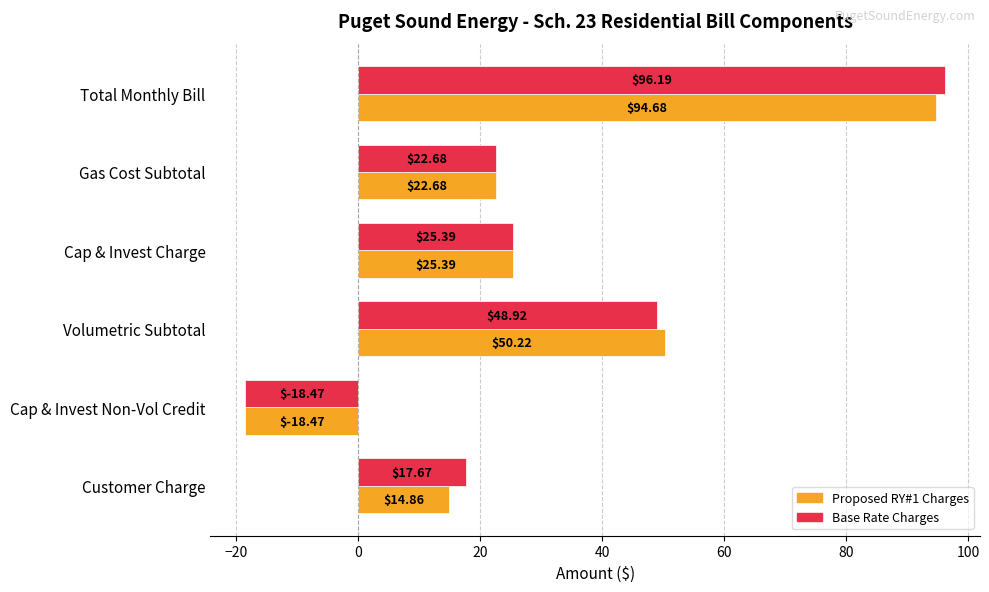

List the series in order of their overall mean, highest first.

Base Rate Charges, Proposed RY#1 Charges